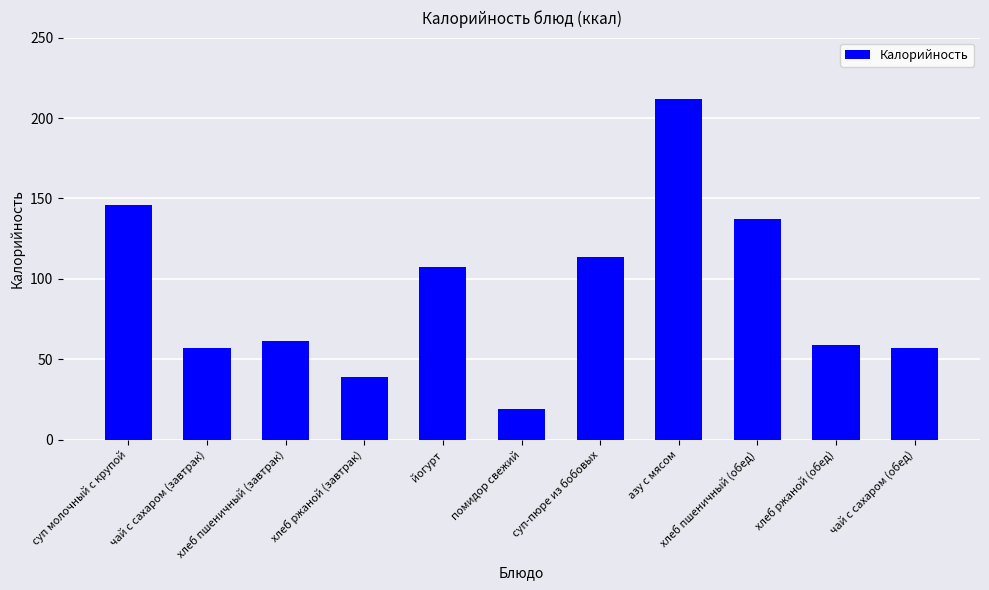

What is the sum of the values at хлеб ржаной (завтрак) and помидор свежий?

58.4